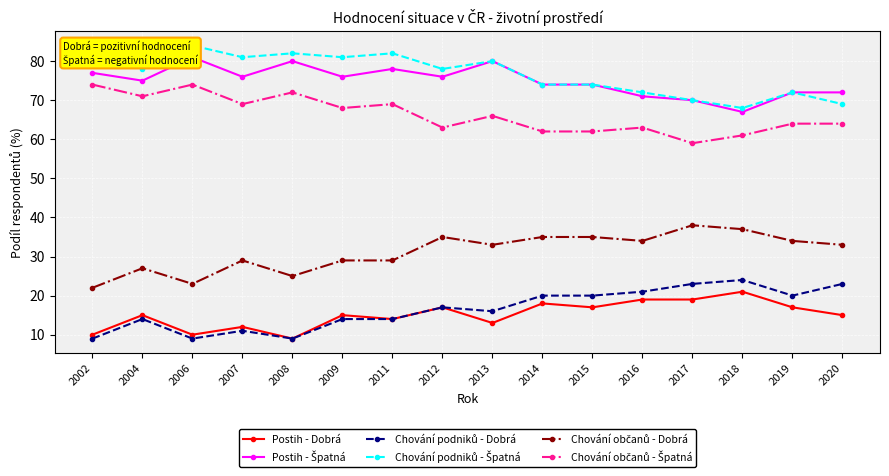

What is the value of the Chování podniků - Dobrá point at the 4th from the left?

11